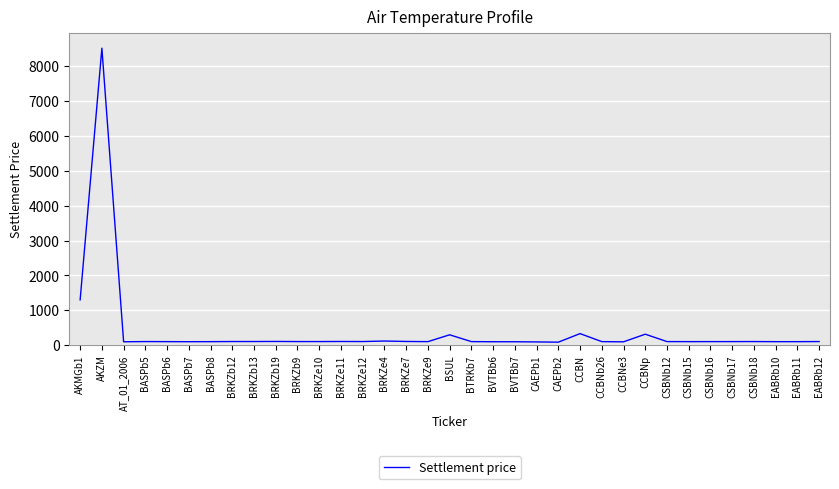

What is the maximum value shown in the chart?

8521.9